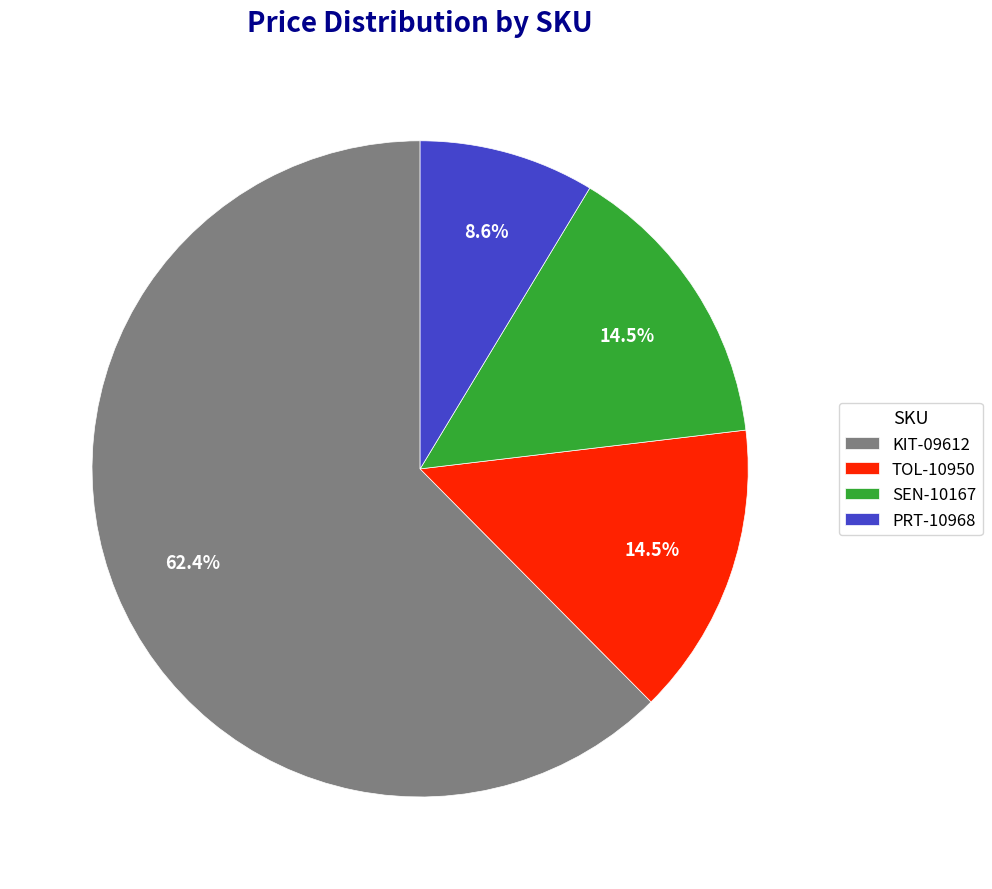

How many slices are in this pie chart?

4